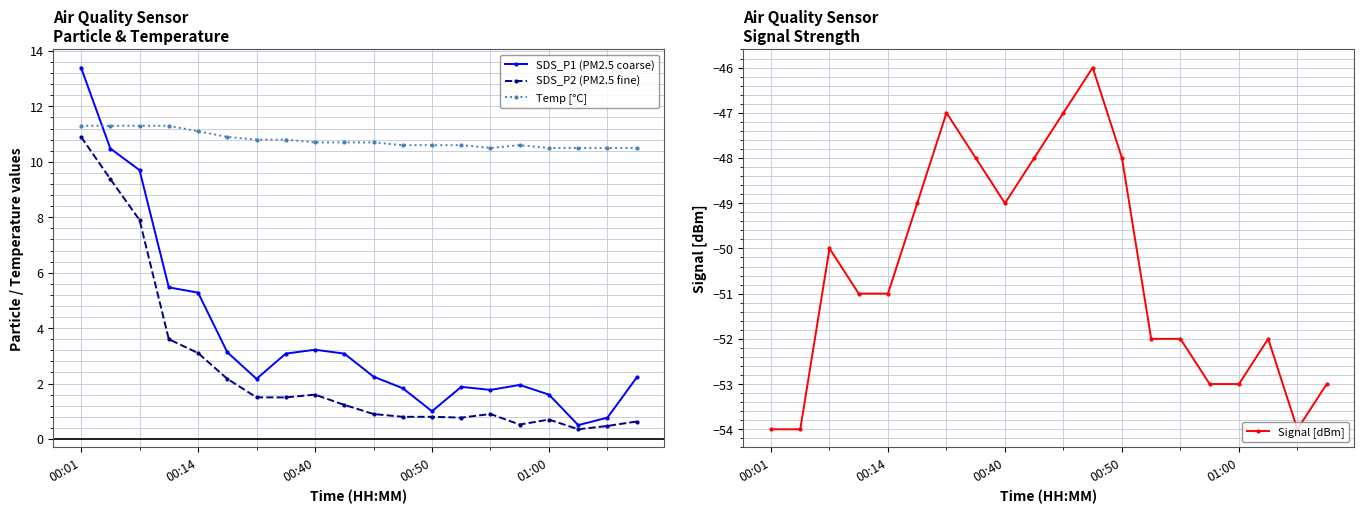

At which label does SDS_P1 (PM2.5 coarse) reach its peak?

00:01